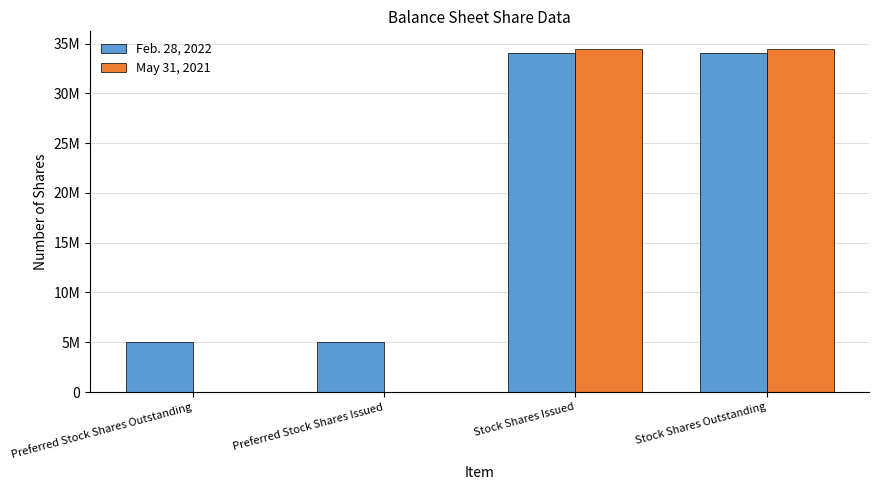

What is the difference between the maximum and minimum values in the May 31, 2021 series?

34500000